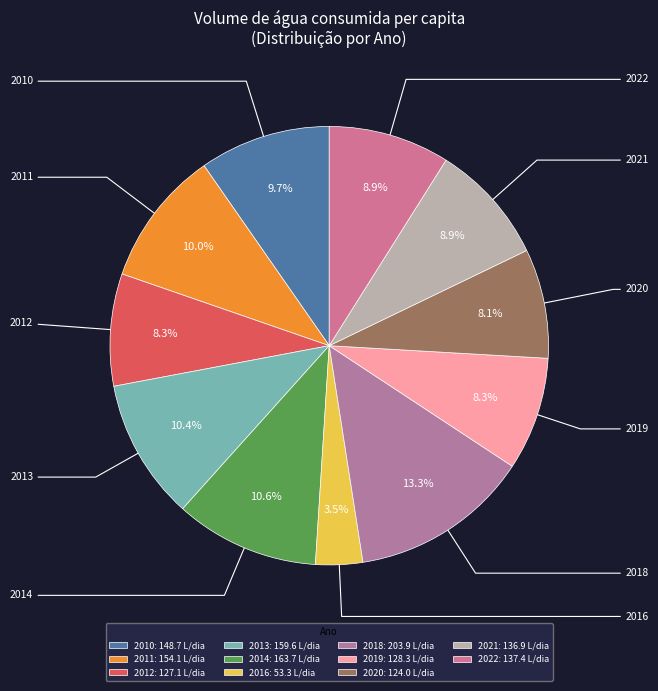

Which has a higher value, 2012 or 2020?

2012